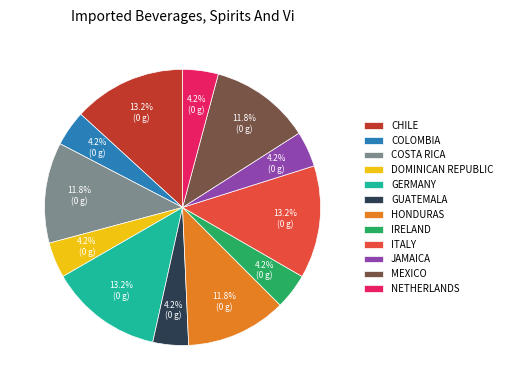

Is GERMANY the majority of the pie?

No